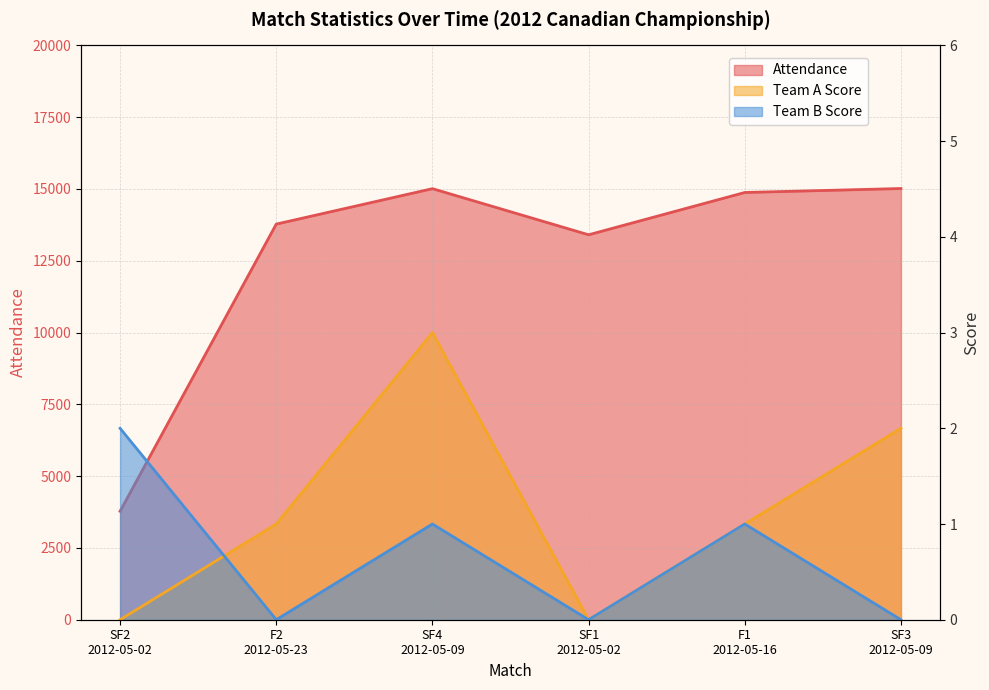

What is the average value of the Attendance series?

12644